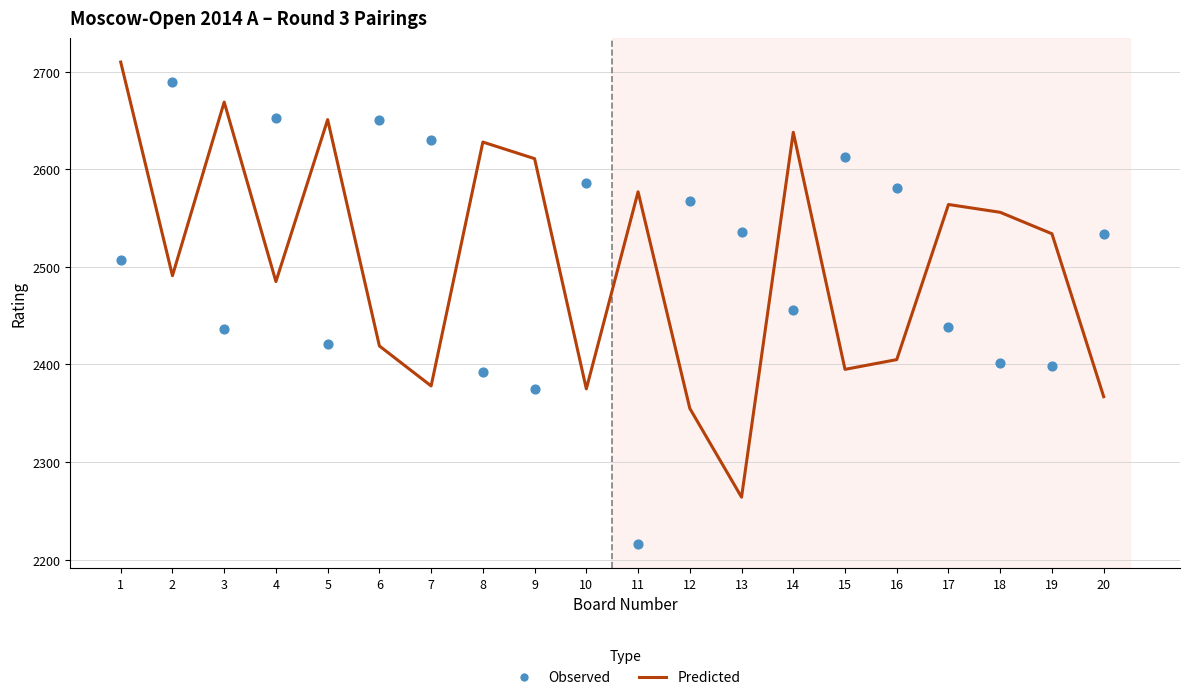

At how many categories does at least one series exceed 2452?

20